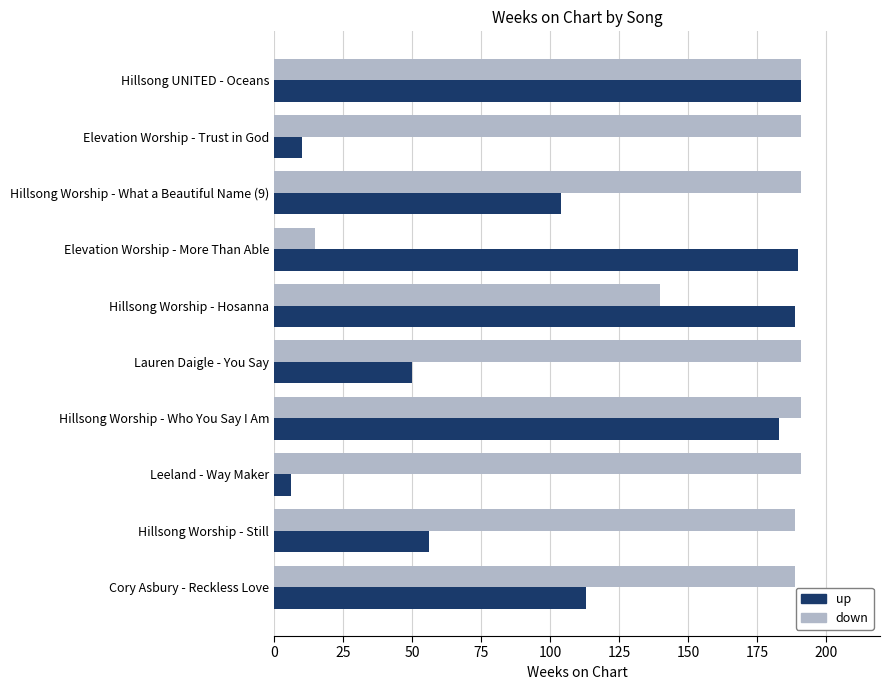

What is the sum of all up values?

1092